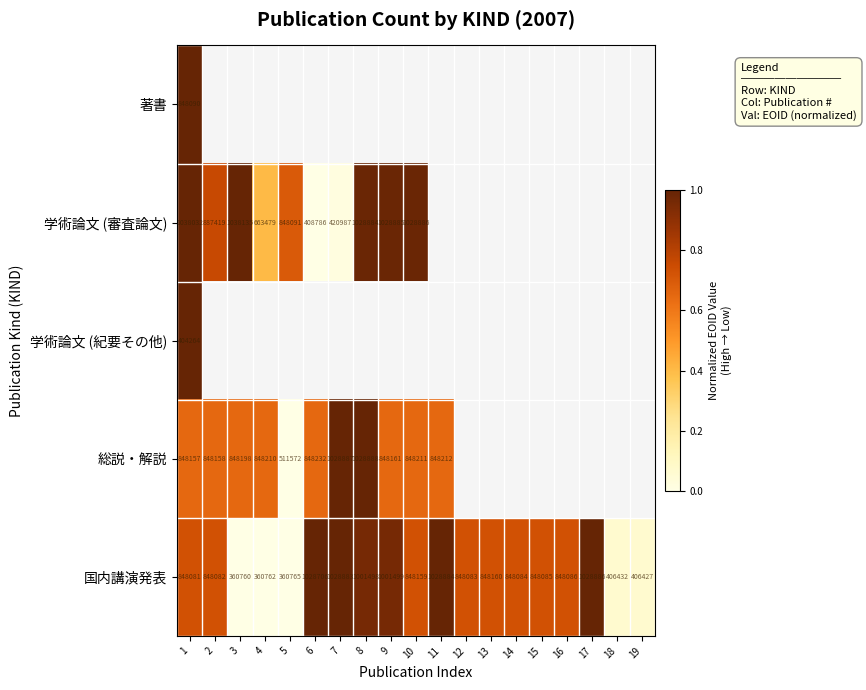

True or false: 国内講演発表 has a value of 848082 at 2.

True